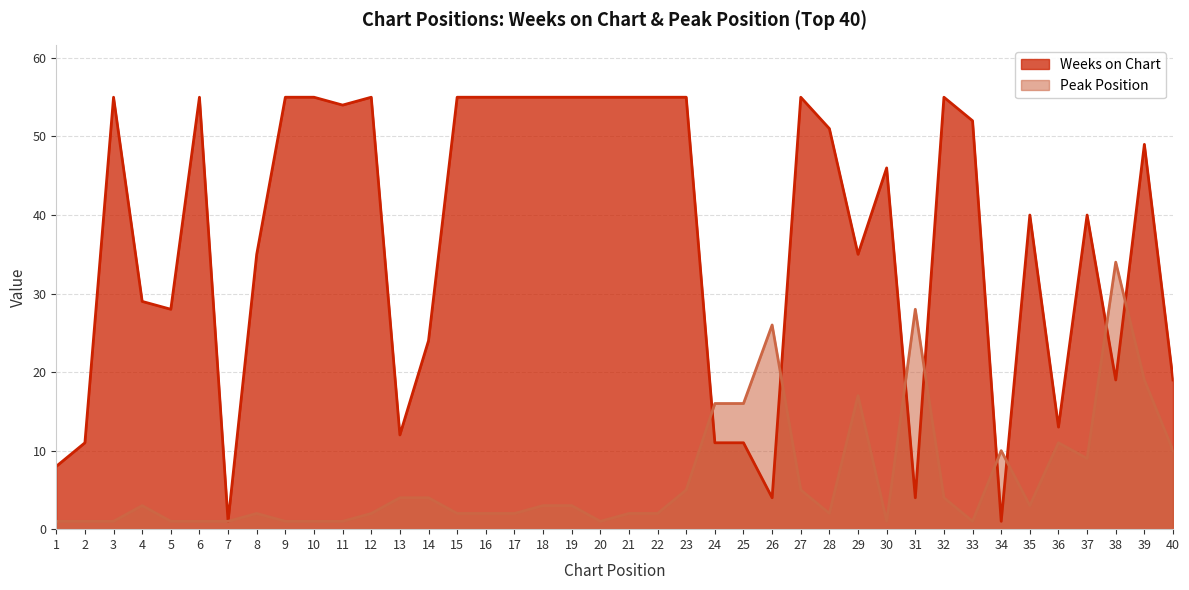

Reading left to right, transcribe all the data shown in this chart.

Weeks on Chart: 1=8	2=11	3=55	4=29	5=28	6=55	7=1	8=35	9=55	10=55	11=54	12=55	13=12	14=24	15=55	16=55	17=55	18=55	19=55	20=55	21=55	22=55	23=55	24=11	25=11	26=4	27=55	28=51	29=35	30=46	31=4	32=55	33=52	34=1	35=40	36=13	37=40	38=19	39=49	40=19
Peak Position: 1=1	2=1	3=1	4=3	5=1	6=1	7=1	8=2	9=1	10=1	11=1	12=2	13=4	14=4	15=2	16=2	17=2	18=3	19=3	20=1	21=2	22=2	23=5	24=16	25=16	26=26	27=5	28=2	29=17	30=1	31=28	32=4	33=1	34=10	35=3	36=11	37=9	38=34	39=19	40=10